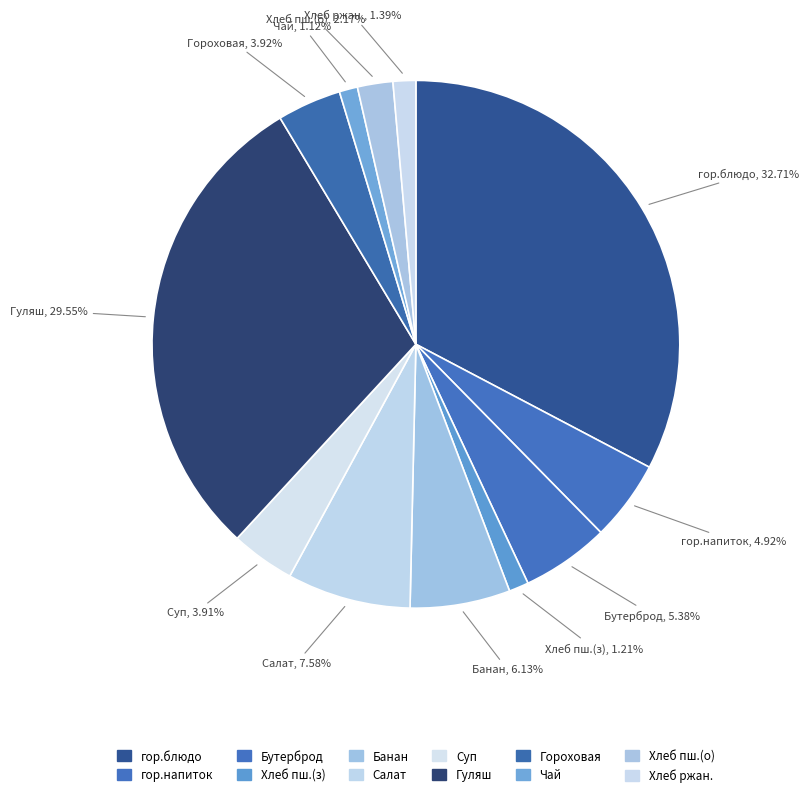

Which slice is the smallest?

Чай с лимоном